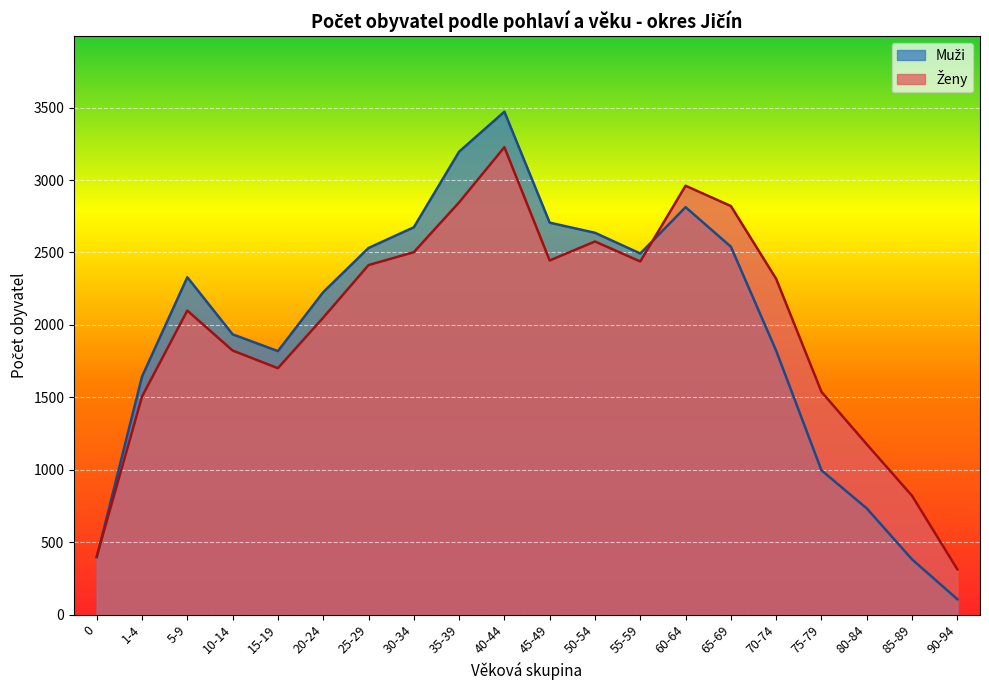

How many lines are shown in the chart?

2